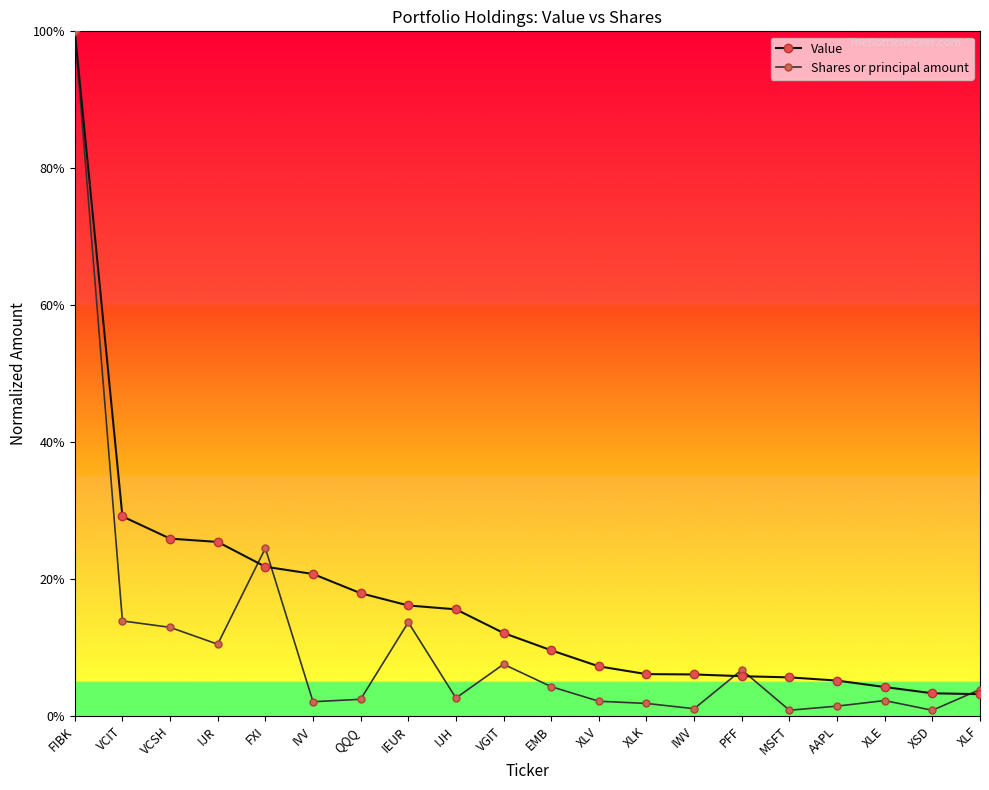

What is the label of the 6th point from the left?

IVV